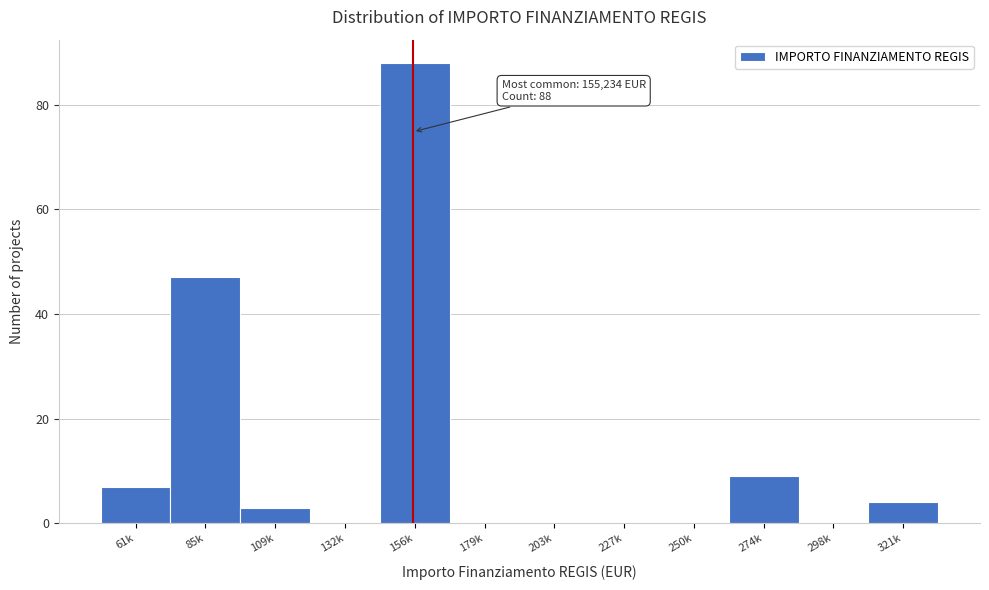

Reading left to right, transcribe all the data shown in this chart.

61k=7	85k=47	109k=3	132k=0	156k=88	179k=0	203k=0	227k=0	250k=0	274k=9	298k=0	321k=4